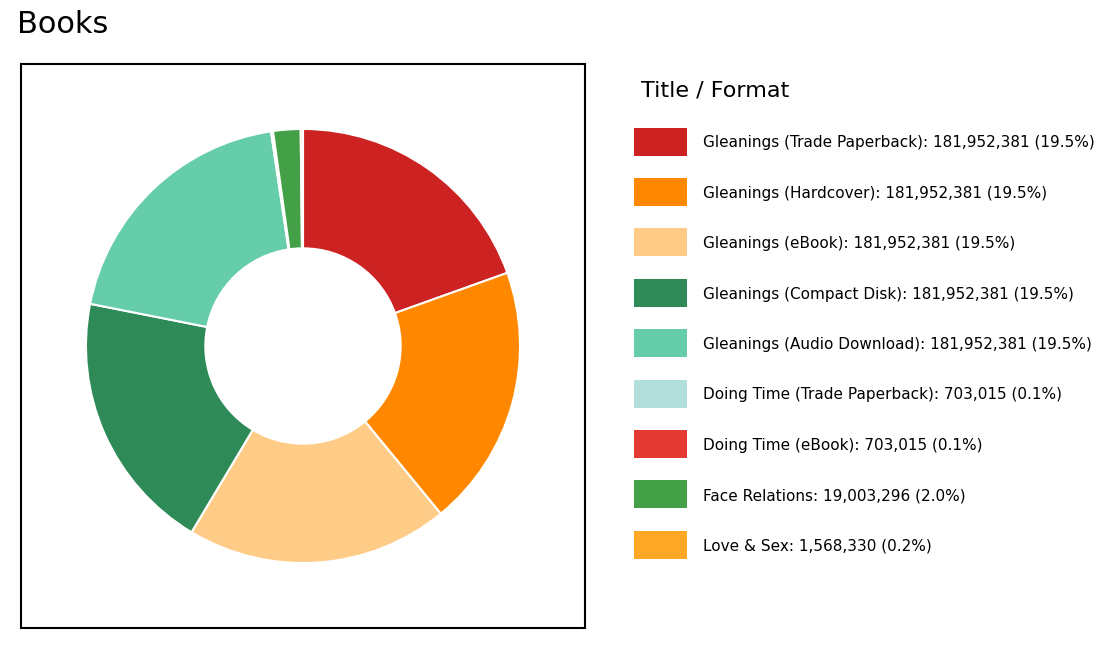

How many slices are in this pie chart?

9